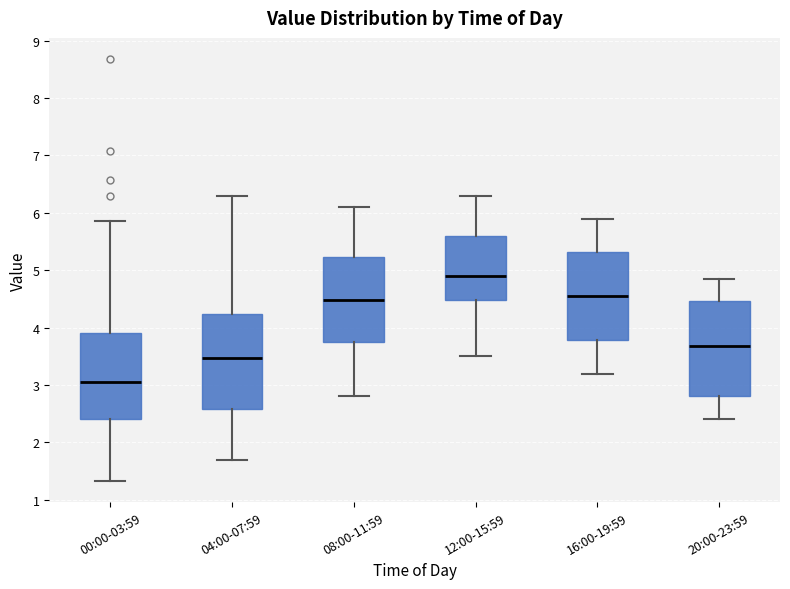

Reading left to right, transcribe this box plot: for each box, give where its median line is, the range the box spans, and where its two whiskers end, as read against the y-axis. The values are not printed on the chart, so give them approximately, as read against the axis.

00:00-03:59: median 3.1, box 2.4 to 3.9, whiskers 1.3 to 5.9
04:00-07:59: median 3.5, box 2.6 to 4.2, whiskers 1.7 to 6.3
08:00-11:59: median 4.5, box 3.8 to 5.2, whiskers 2.8 to 6.1
12:00-15:59: median 4.9, box 4.5 to 5.6, whiskers 3.5 to 6.3
16:00-19:59: median 4.6, box 3.8 to 5.3, whiskers 3.2 to 5.9
20:00-23:59: median 3.7, box 2.8 to 4.5, whiskers 2.4 to 4.9